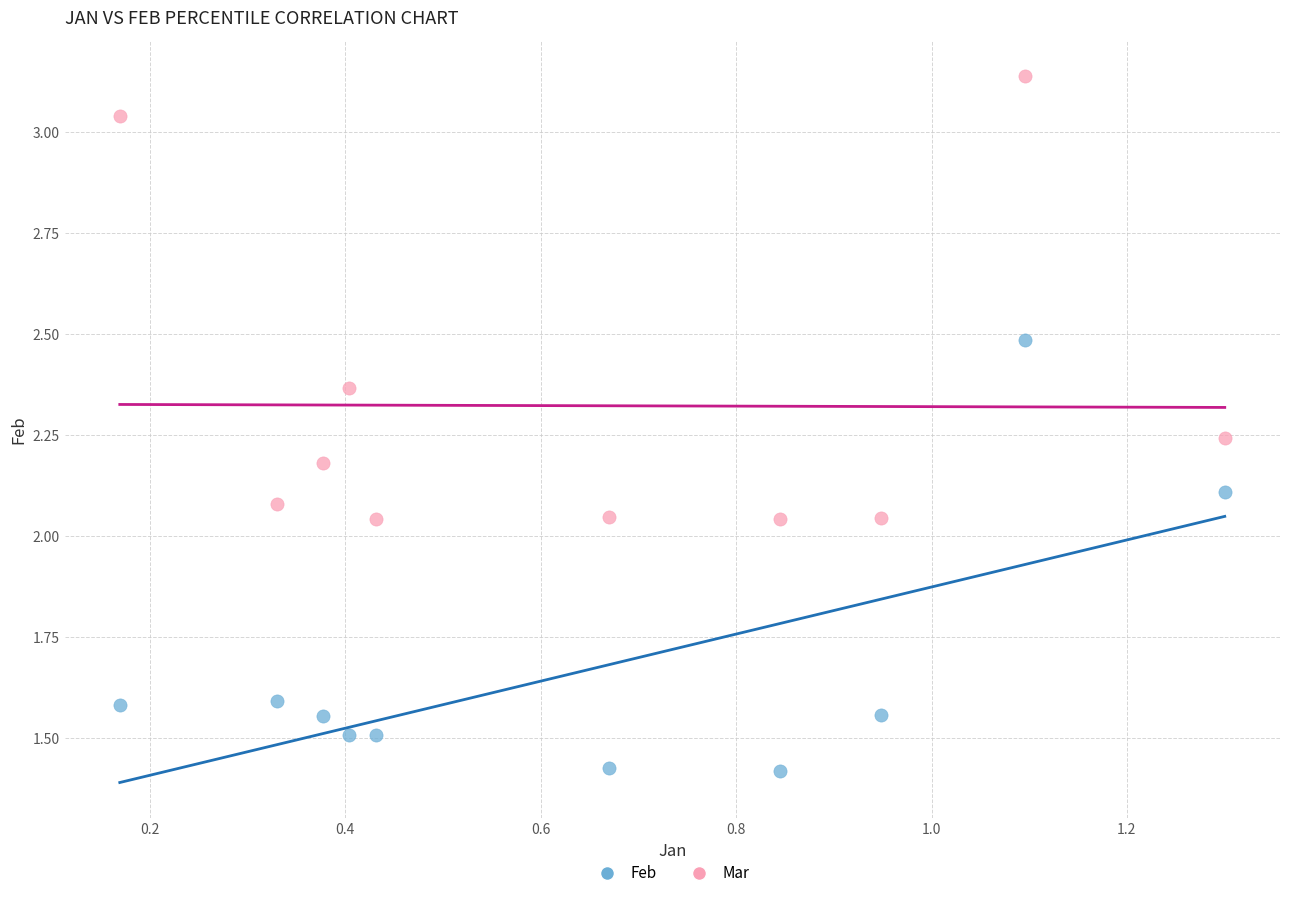

Which series contains the highest Y value?

Mar